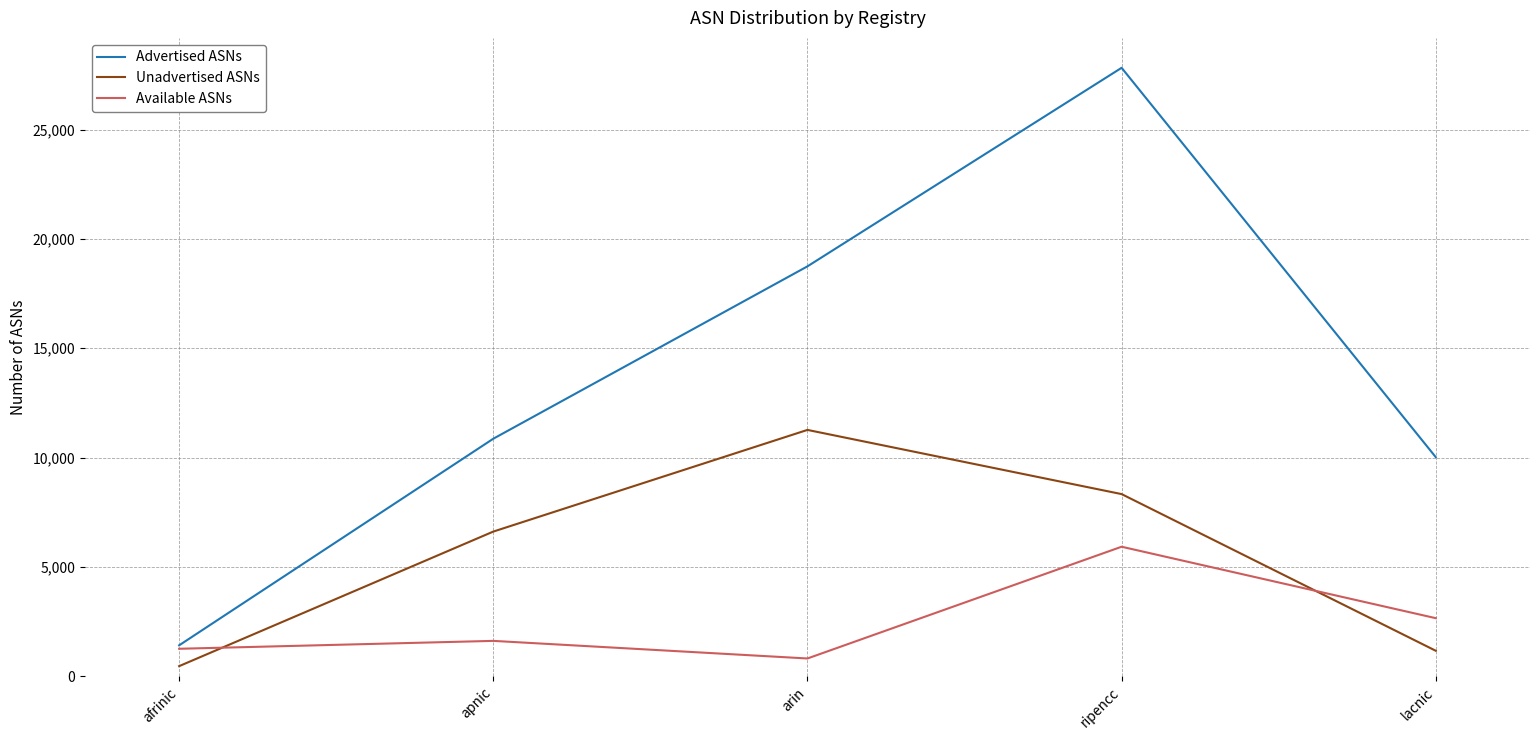

True or false: Unadvertised ASNs has a value of 7804 at arin.

False